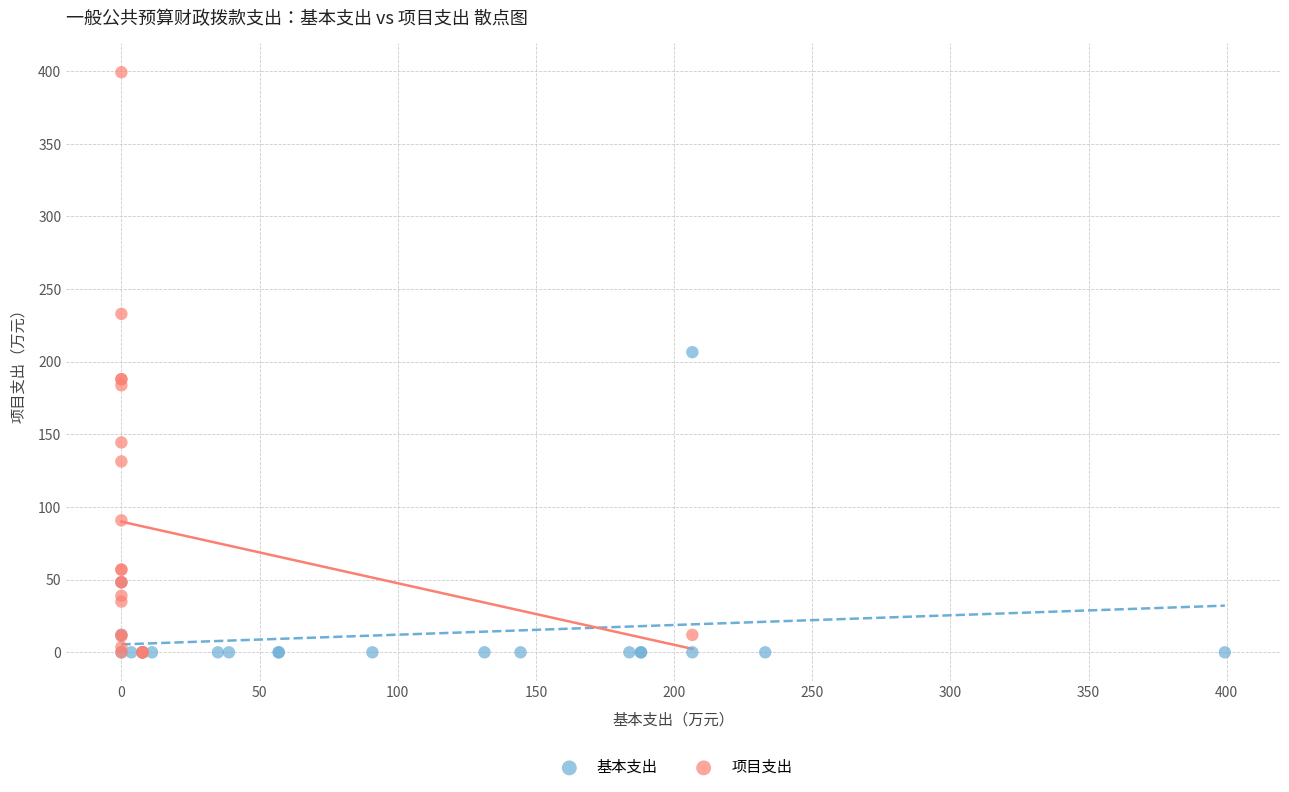

Which series contains the highest Y value?

项目支出